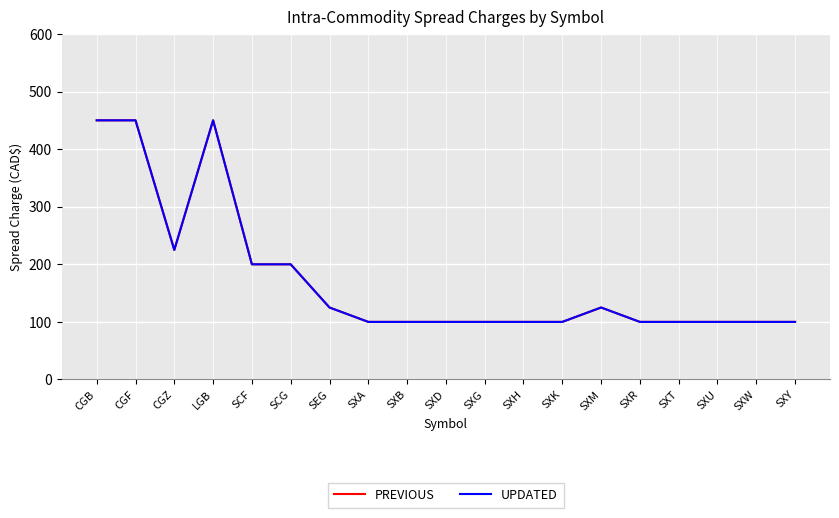

At which label is PREVIOUS closest to 275?

CGZ